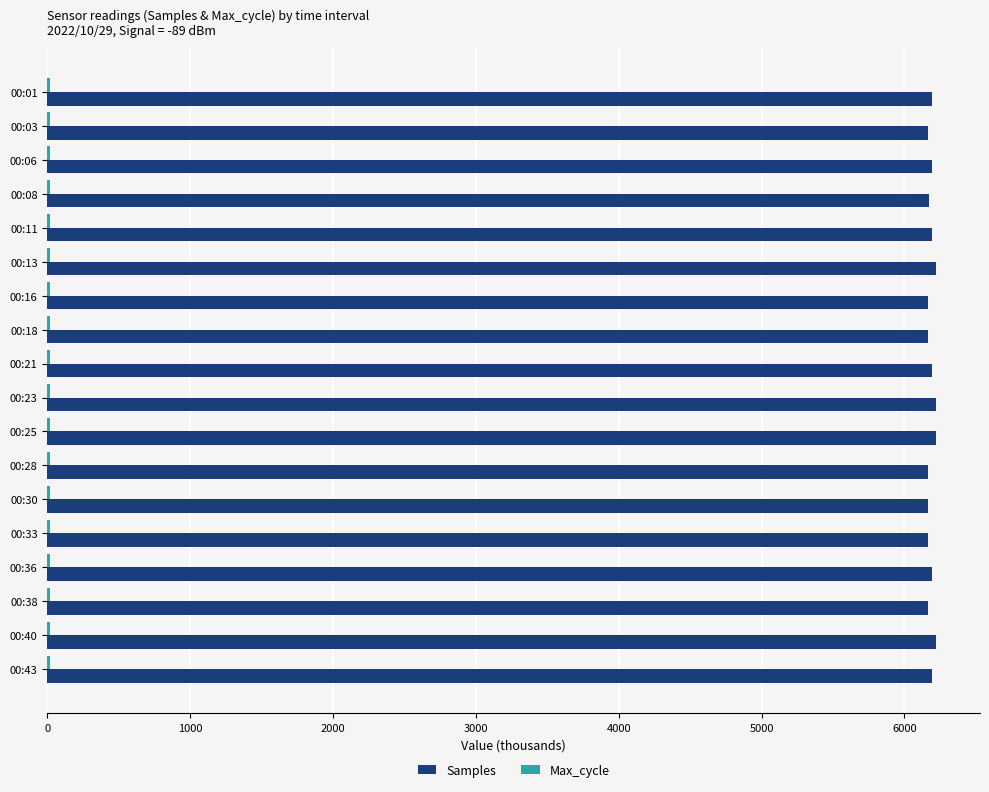

Which series has the largest range (max minus min)?

Samples